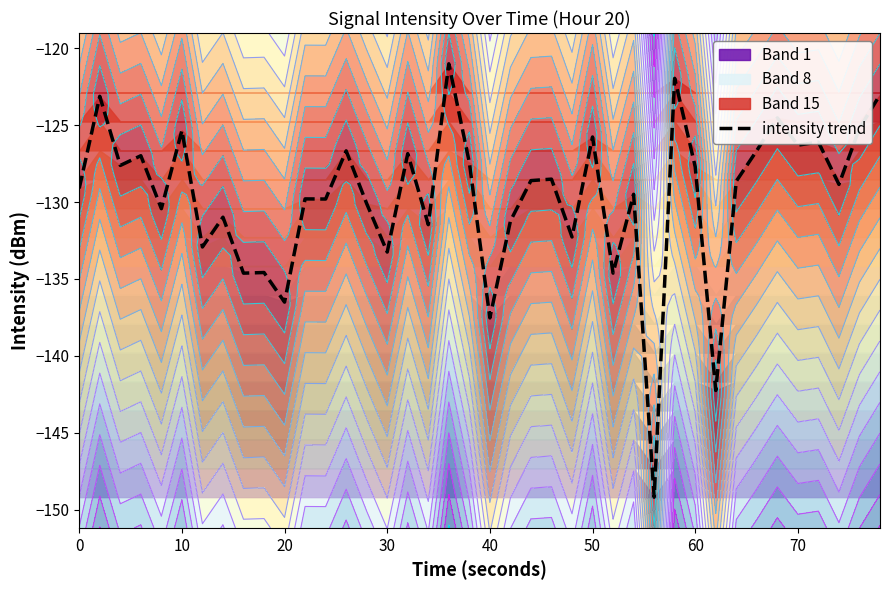

How many lines are shown in the chart?

1